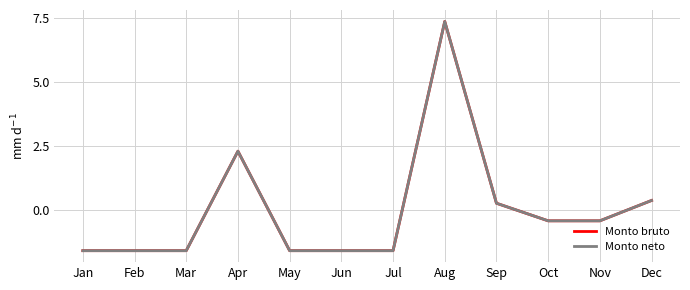

How many lines are shown in the chart?

2